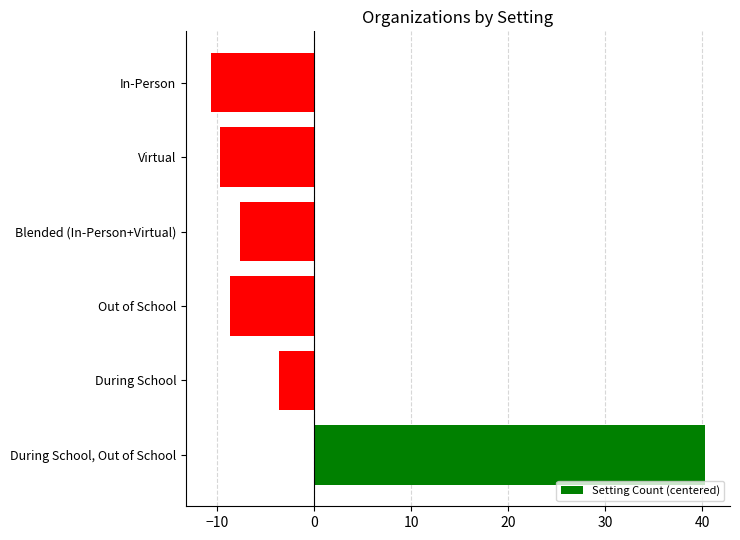

Which category has the highest value across all series?

During School, Out of School